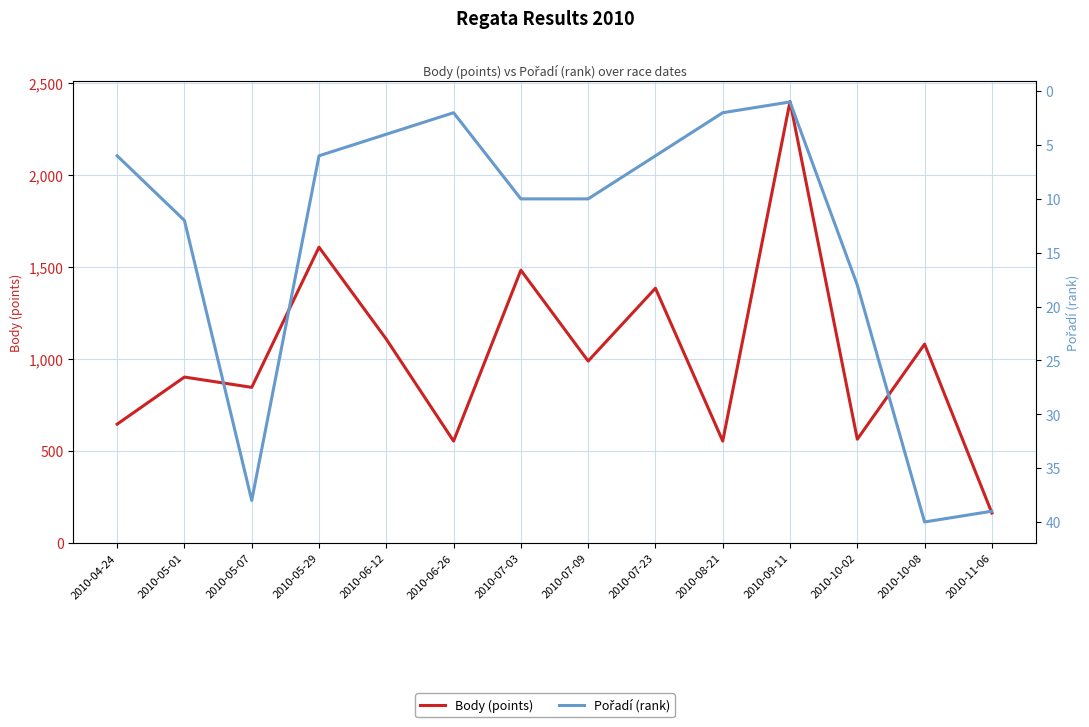

Count the number of categories in the chart.

14